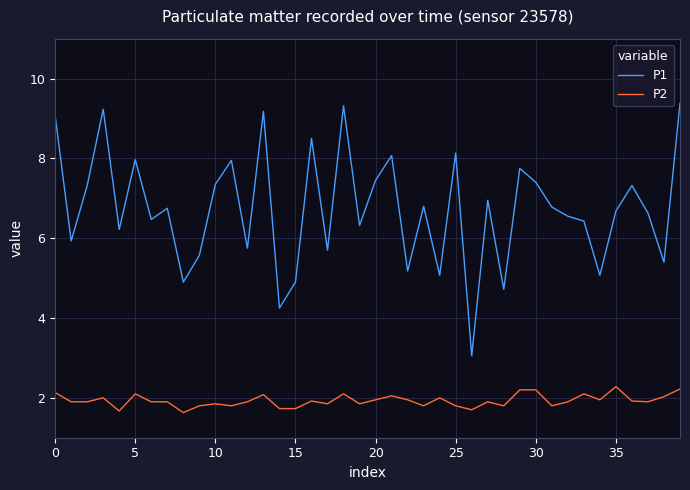

What is the minimum value shown in the chart?

1.6